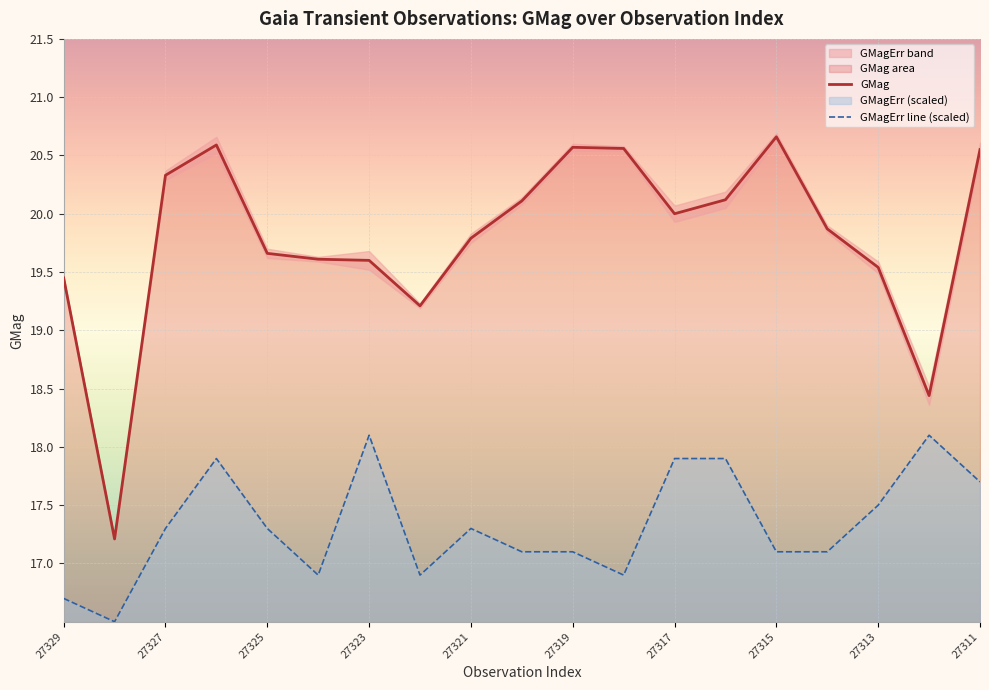

What value does the GMagErr line (scaled) series have at 27313?

17.5